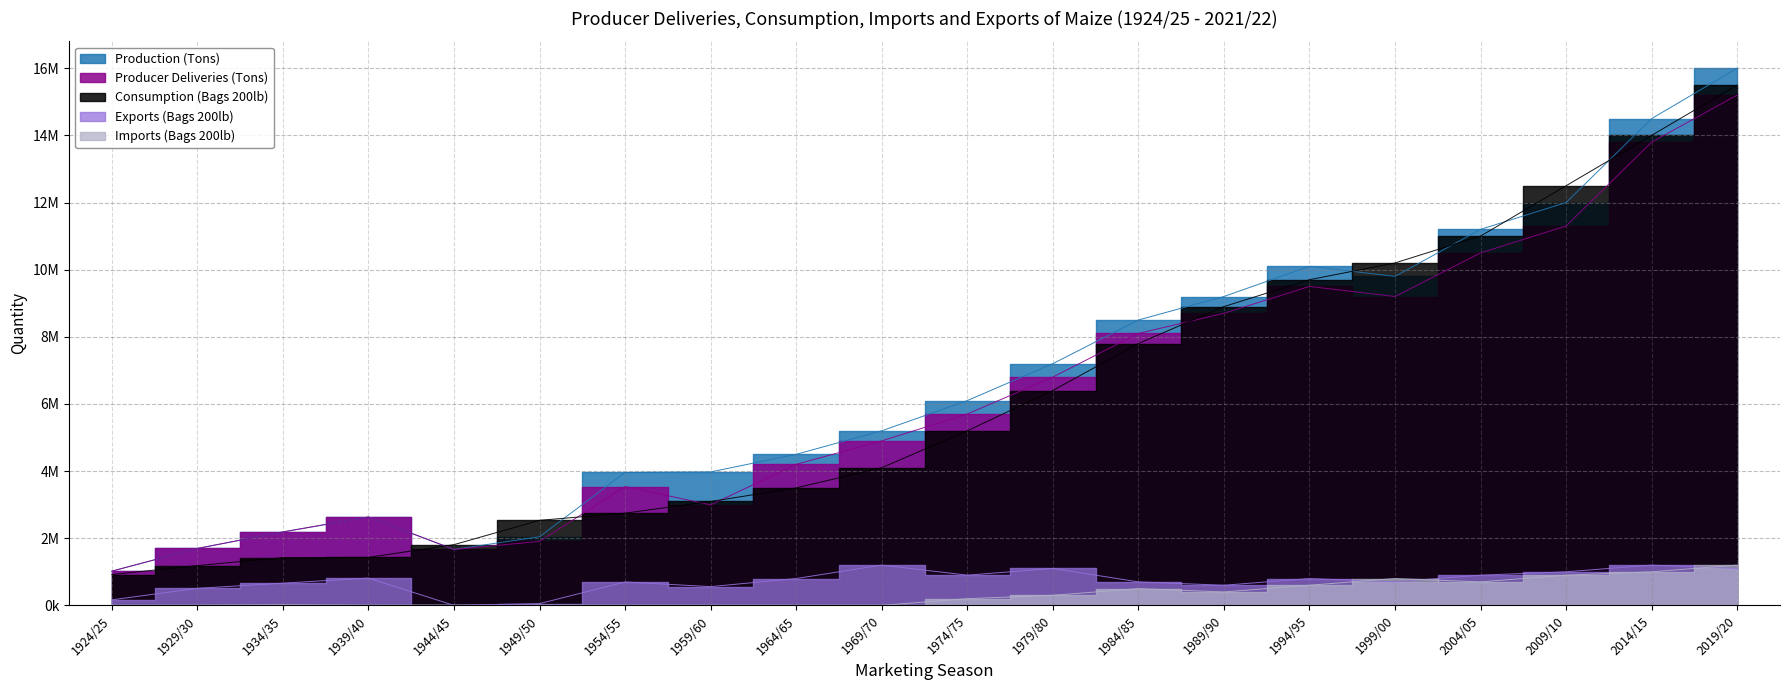

What is the minimum value for Producer Deliveries (Tons)?

1019602